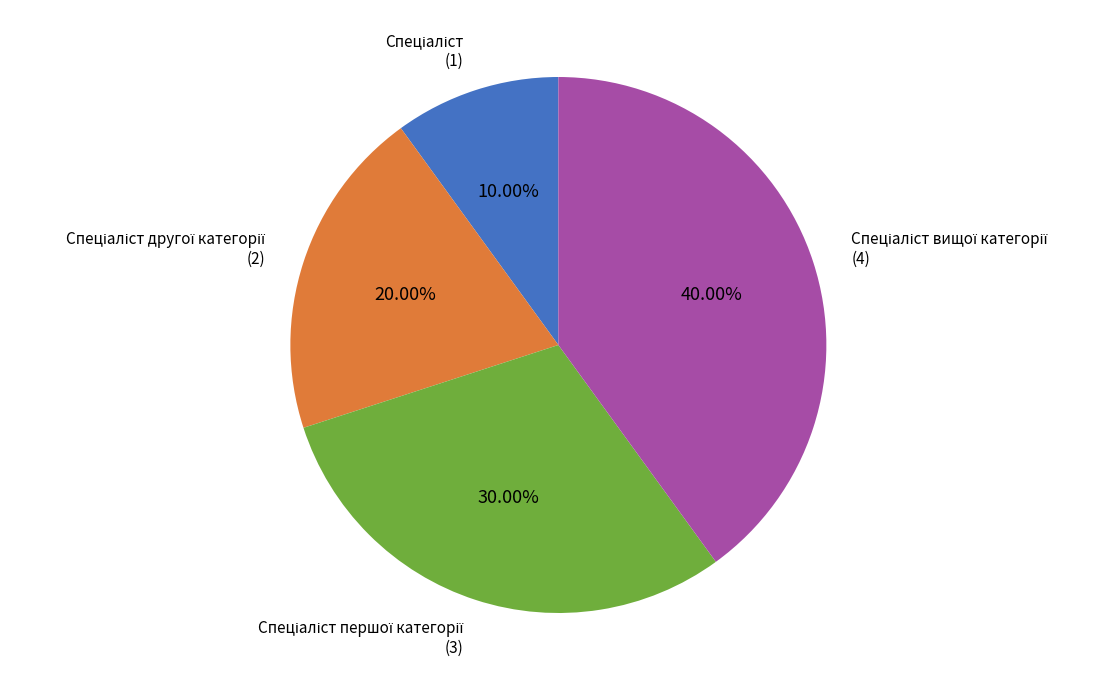

To the nearest percent, what is the difference between the largest and smallest slice percentages?

30%